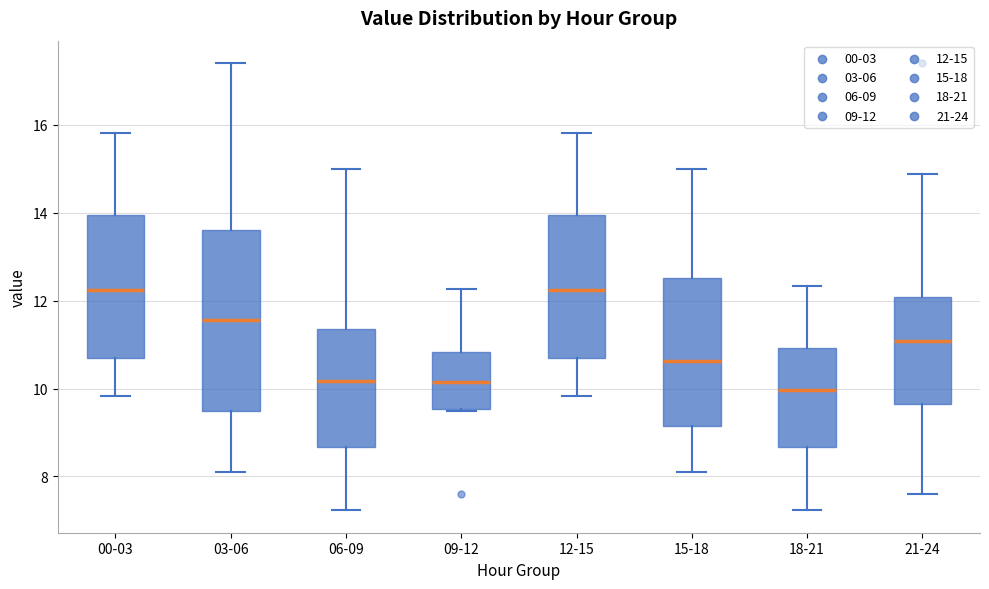

Reading left to right, read every box against the y-axis: the position of its median line, the range the box covers, and the ends of its whiskers. The values are not printed on the chart, so give them approximately, as read against the axis.

00-03: median 12.2, box 10.6 to 14.0, whiskers 9.8 to 15.8
03-06: median 11.6, box 9.6 to 13.6, whiskers 8.2 to 17.4
06-09: median 10.2, box 8.6 to 11.4, whiskers 7.2 to 15.0
09-12: median 10.2, box 9.6 to 10.8, whiskers 9.6 to 12.2
12-15: median 12.2, box 10.6 to 14.0, whiskers 9.8 to 15.8
15-18: median 10.6, box 9.2 to 12.6, whiskers 8.2 to 15.0
18-21: median 10.0, box 8.6 to 11.0, whiskers 7.2 to 12.4
21-24: median 11.0, box 9.6 to 12.0, whiskers 7.6 to 14.8